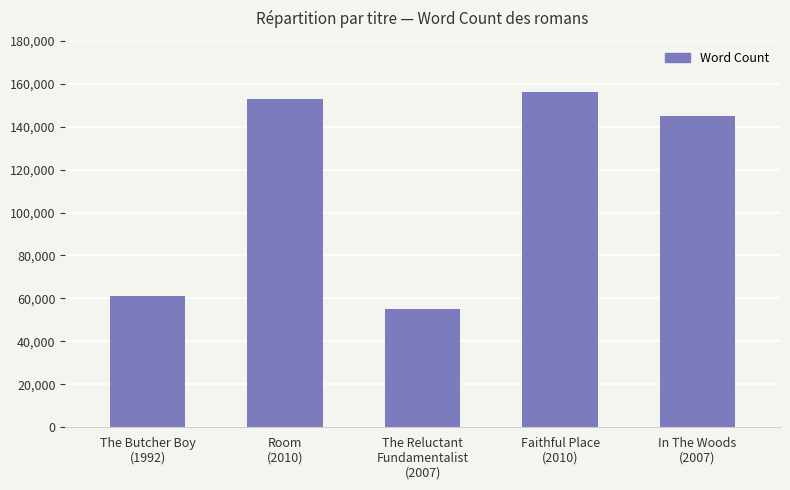

What is the average value?

114000